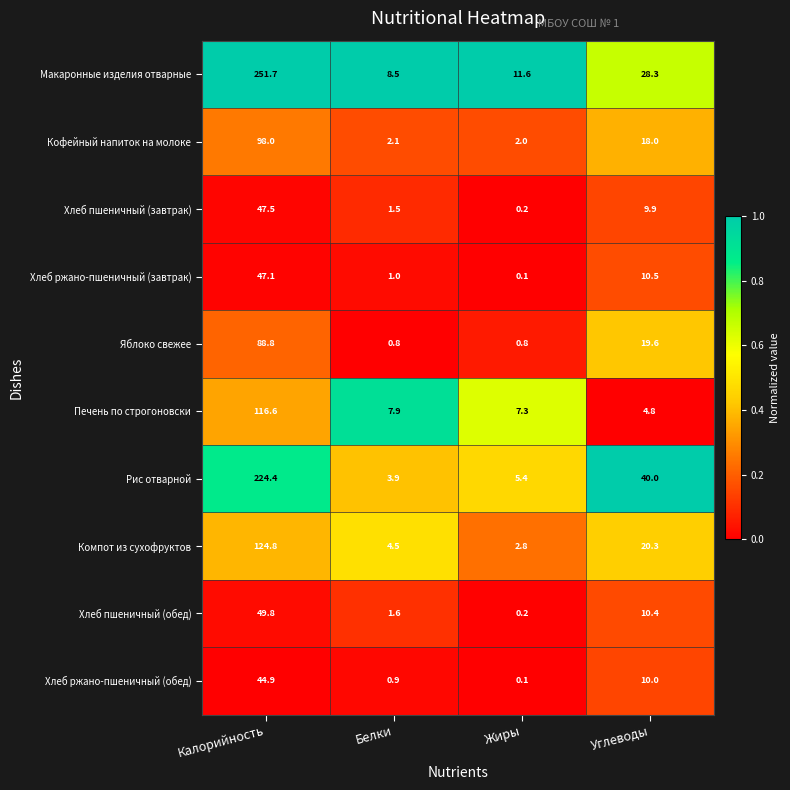

List the series in order of their peak value, lowest first.

Хлеб ржано-пшеничный (обед), Хлеб ржано-пшеничный (завтрак), Хлеб пшеничный (завтрак), Хлеб пшеничный (обед), Яблоко свежее, Кофейный напиток на молоке, Печень по строгоновски, Компот из сухофруктов, Рис отварной, Макаронные изделия отварные